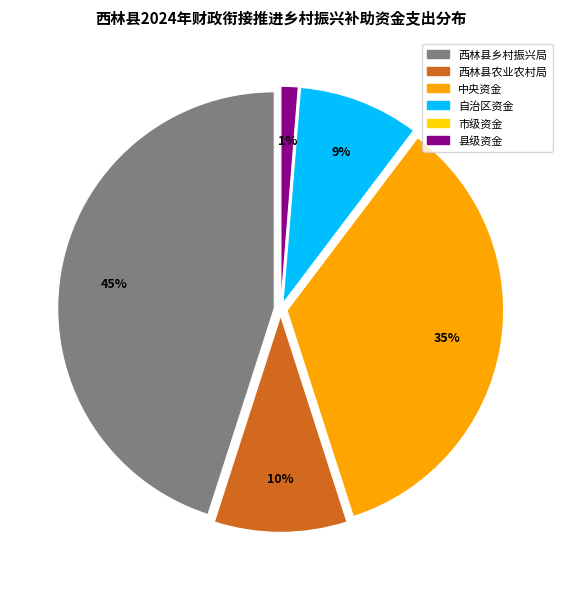

Which has a higher value, 中央资金 or 西林县农业农村局?

中央资金